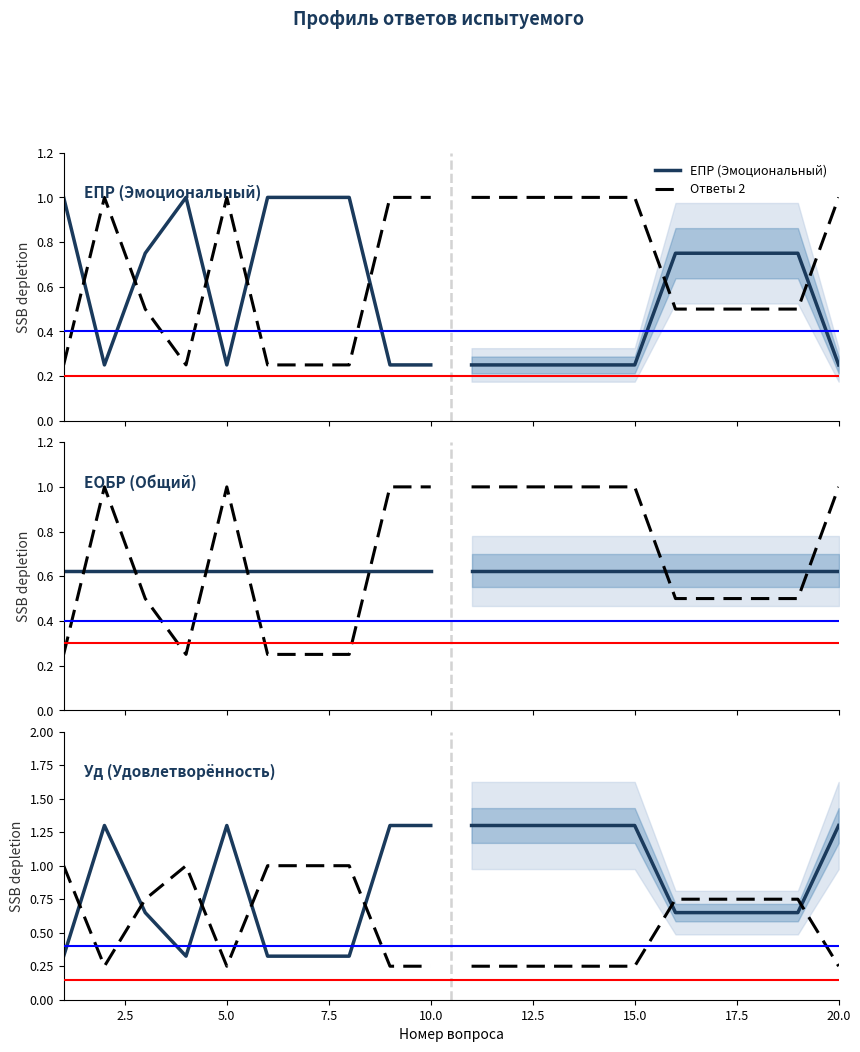

What is the greatest value displayed?

1.3